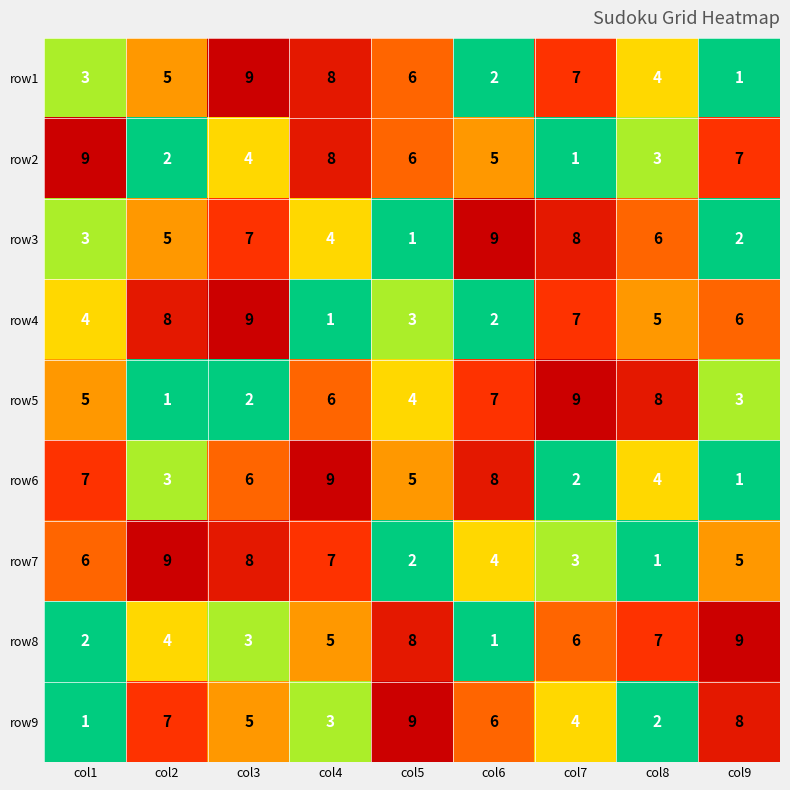

At which label is row6 closest to 5?

col5